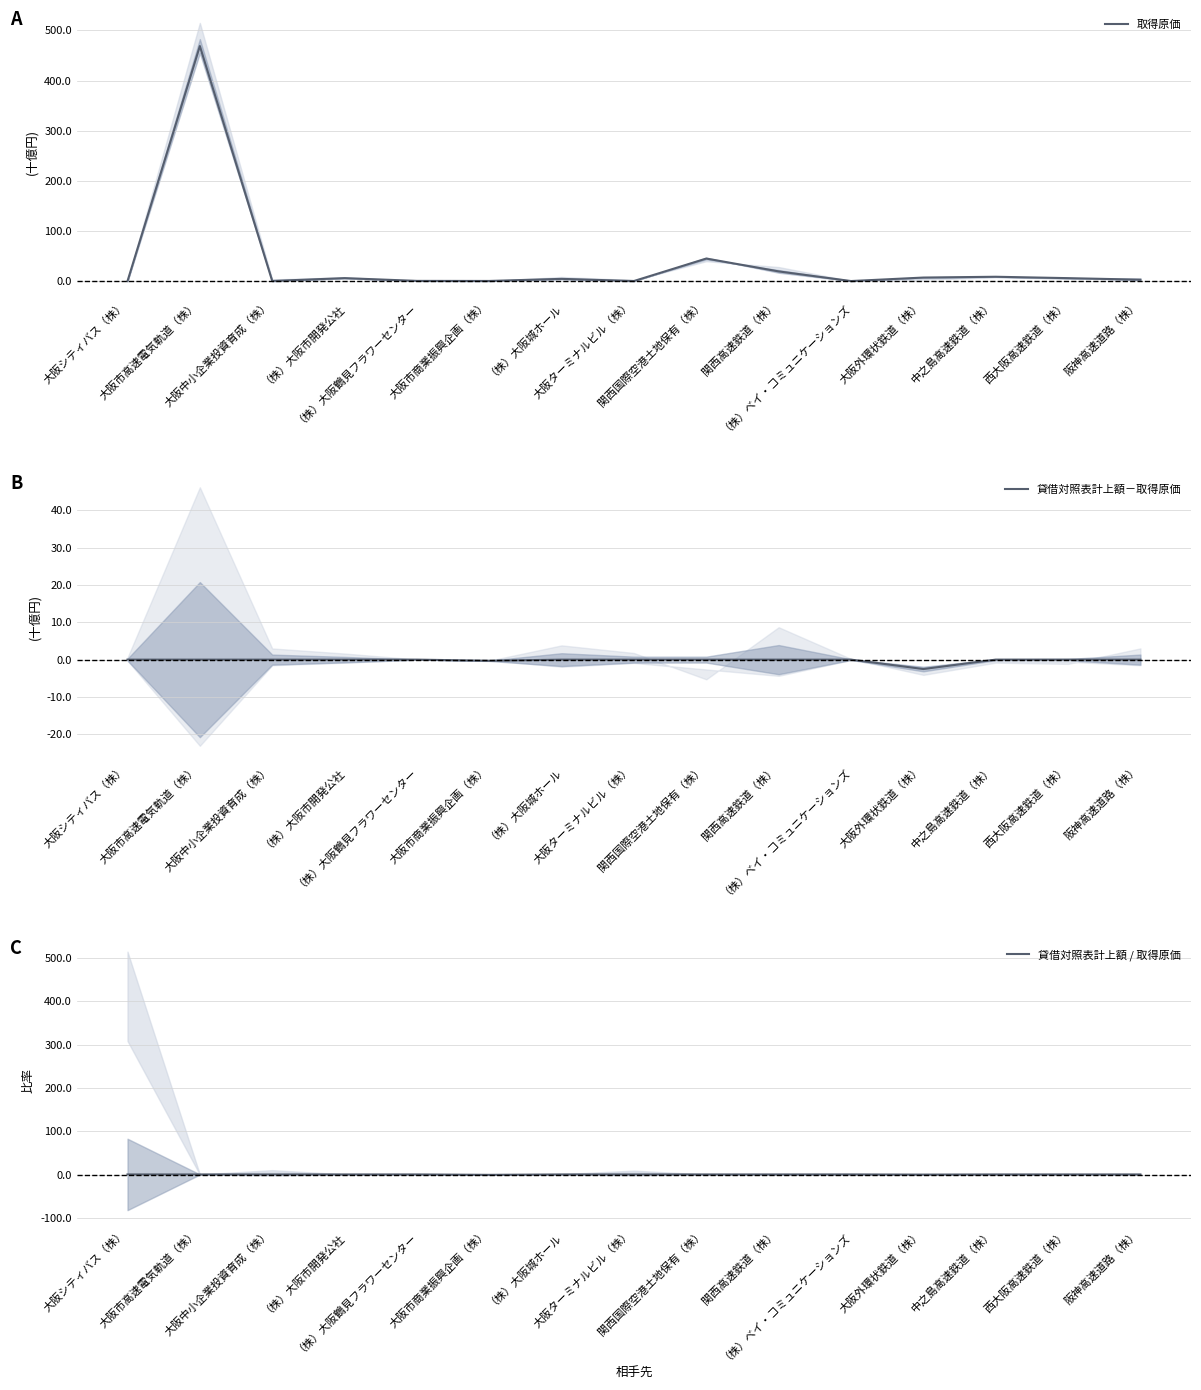

How many values in the 取得原価 series exceed 4?

8